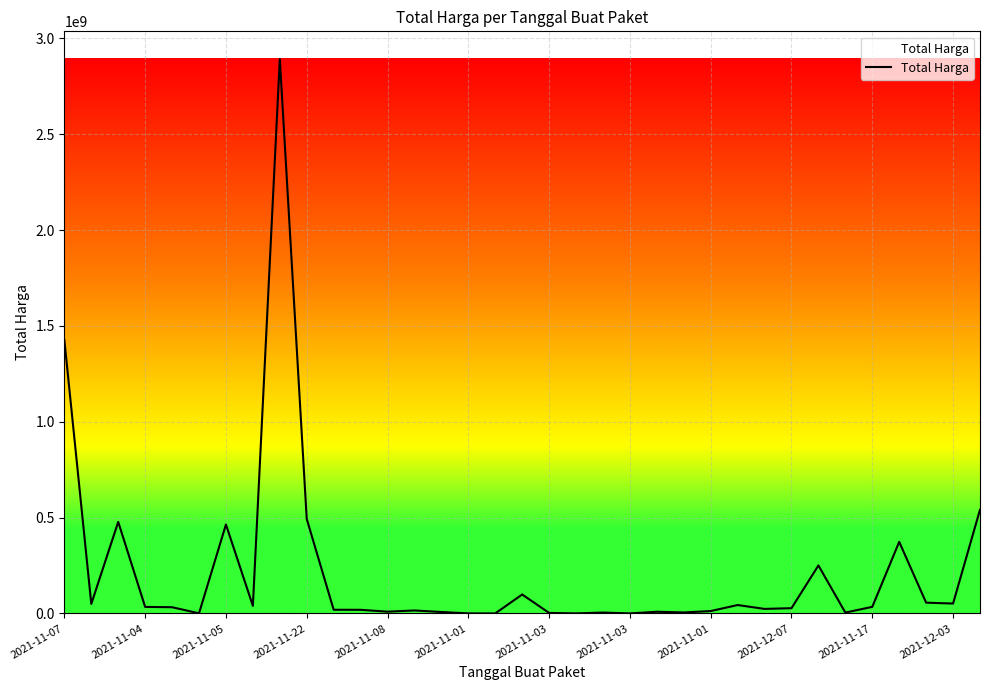

What is the greatest value displayed?

2892122000